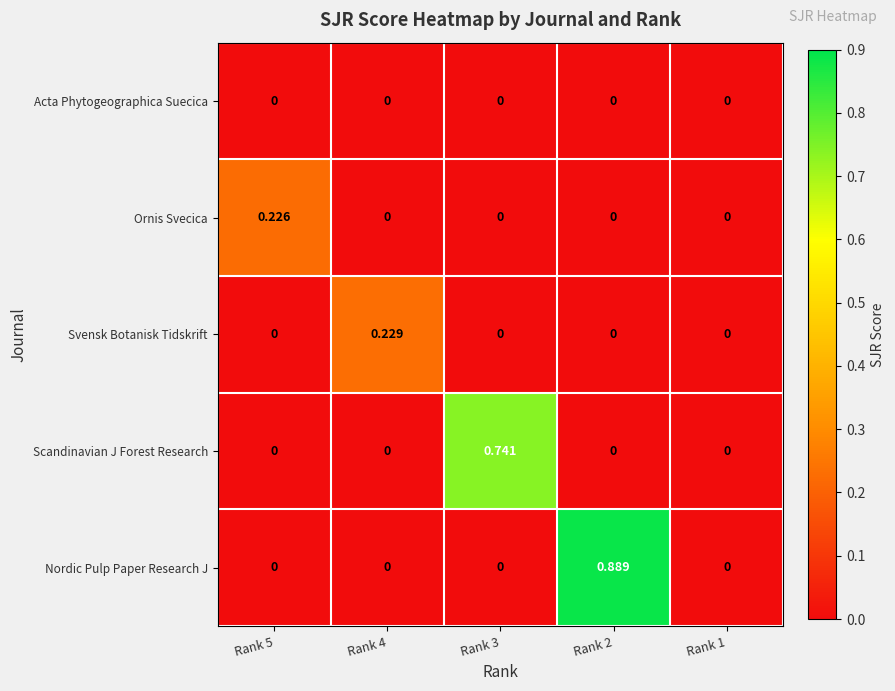

Which series changed the most between Rank 5 and Rank 1?

Ornis Svecica